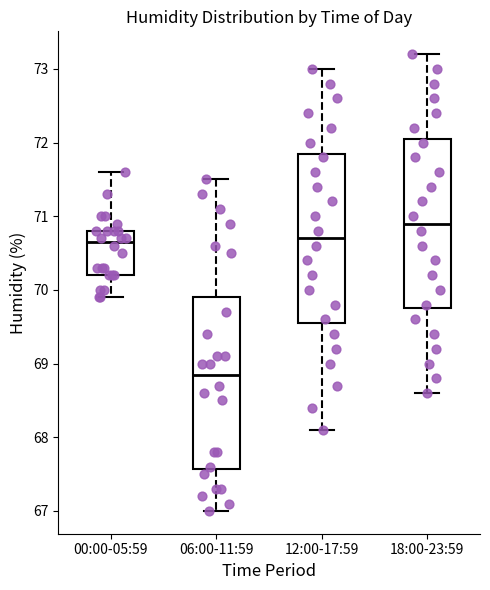

Reading left to right, transcribe this box plot: for each box, give where its median line is, the range the box spans, and where its two whiskers end, as read against the y-axis. The values are not printed on the chart, so give them approximately, as read against the axis.

00:00-05:59: median 70.7, box 70.2 to 70.8, whiskers 69.9 to 71.6
06:00-11:59: median 68.9, box 67.6 to 69.9, whiskers 67.0 to 71.5
12:00-17:59: median 70.7, box 69.6 to 71.9, whiskers 68.1 to 73.0
18:00-23:59: median 70.9, box 69.8 to 72.1, whiskers 68.6 to 73.2